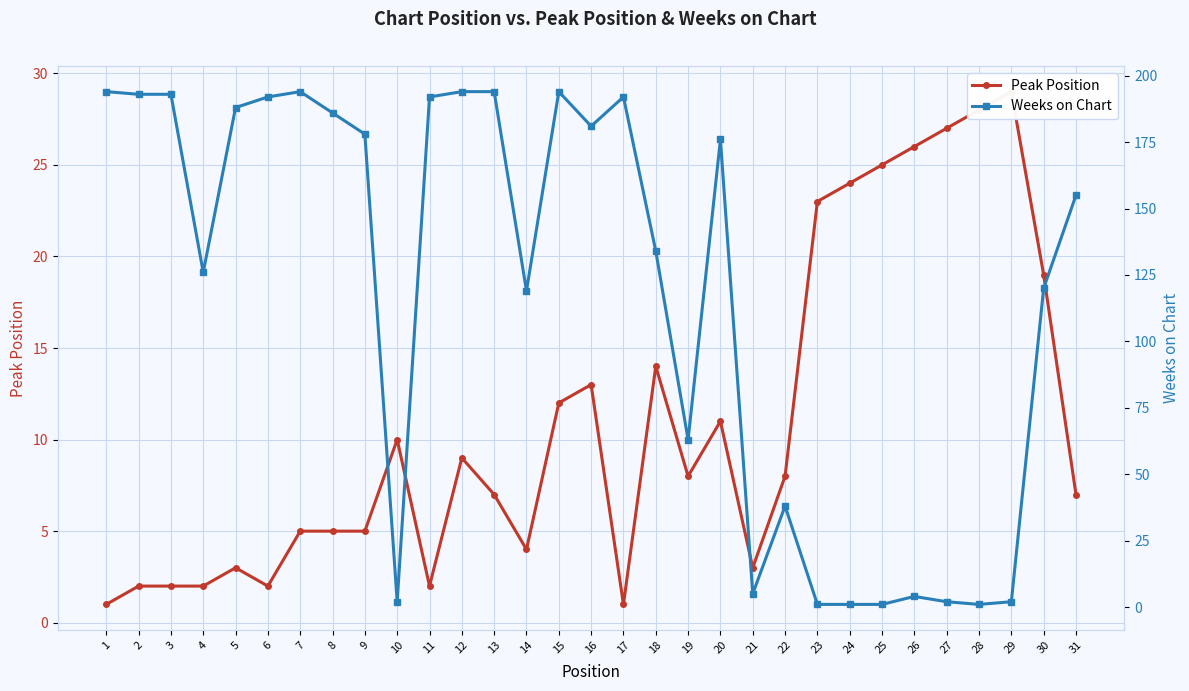

What is the difference between the Weeks on Chart values at 14 and 28?

118